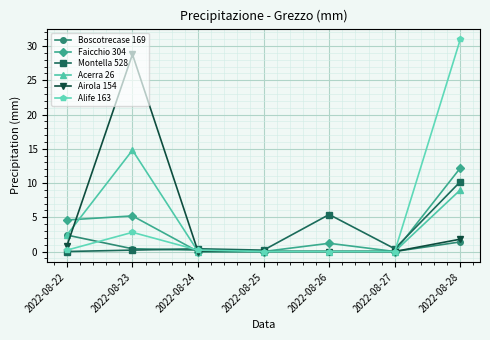

True or false: Boscotrecase 169 has more than 2 interior local peaks.

False